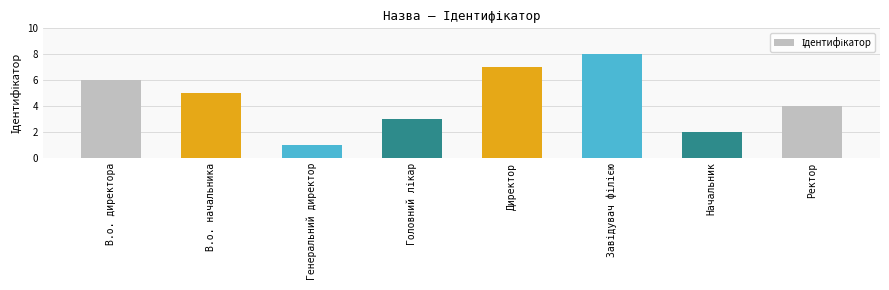

What is the difference between the second highest and second lowest values?

5